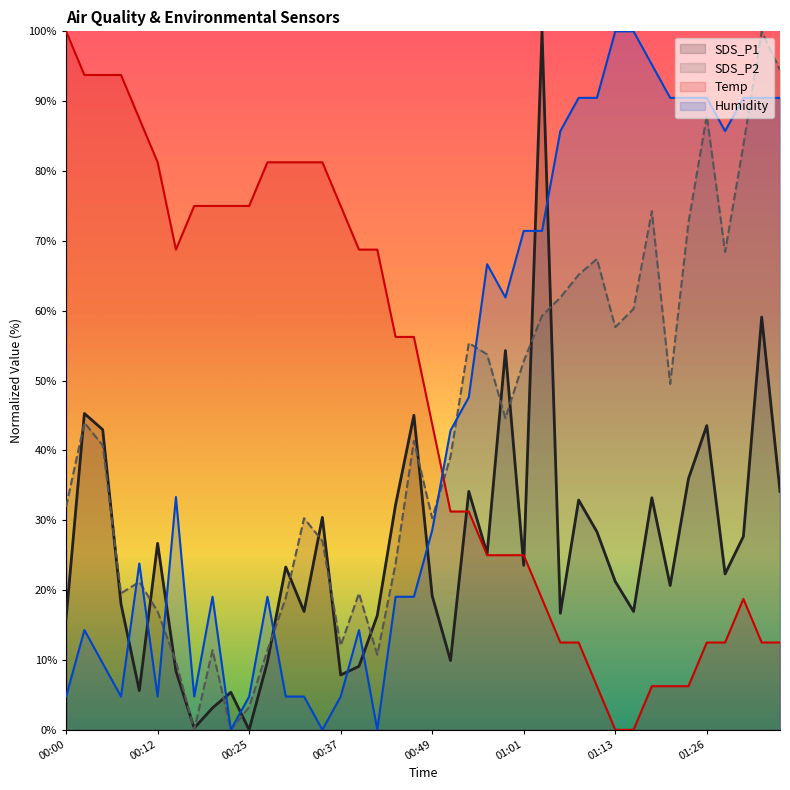

Is it true that SDS_P1 equals 48.2 at 28?

False